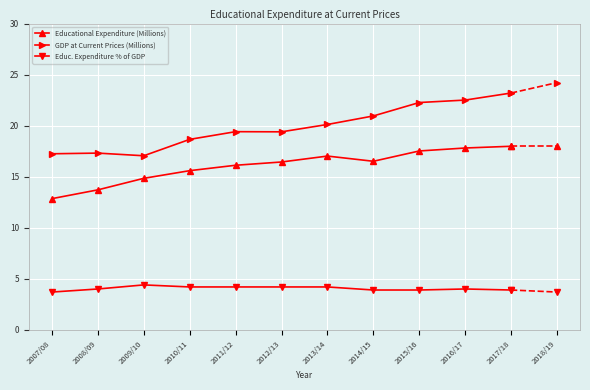

Which series has the largest range (max minus min)?

GDP at Current Prices (Millions)